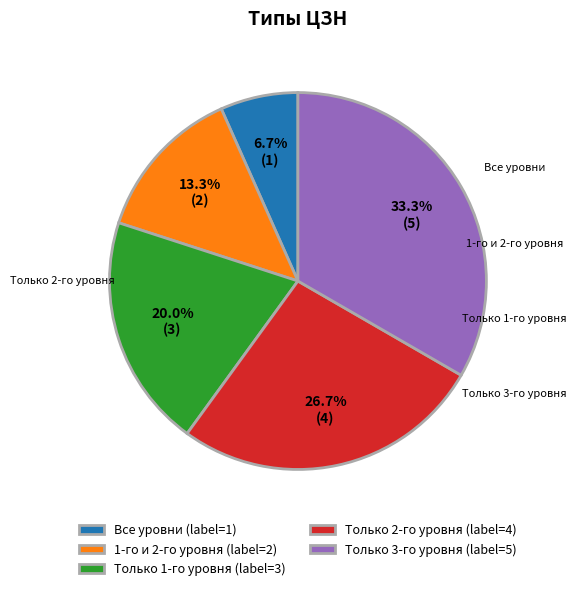

The Только 3-го уровня slice represents 23% of the pie. True or false?

False